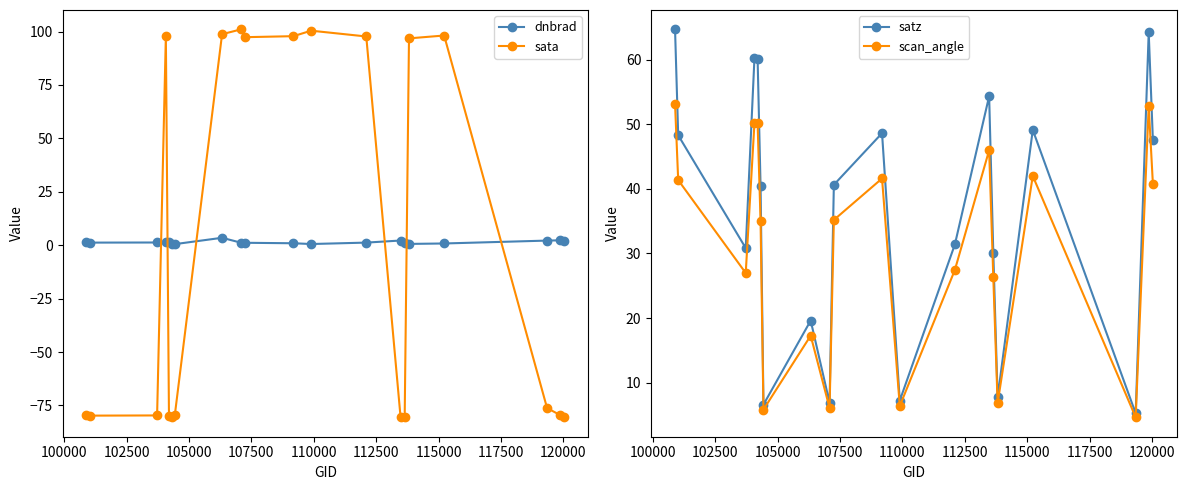

What is the value of the sata point at the 8th from the left?

98.7